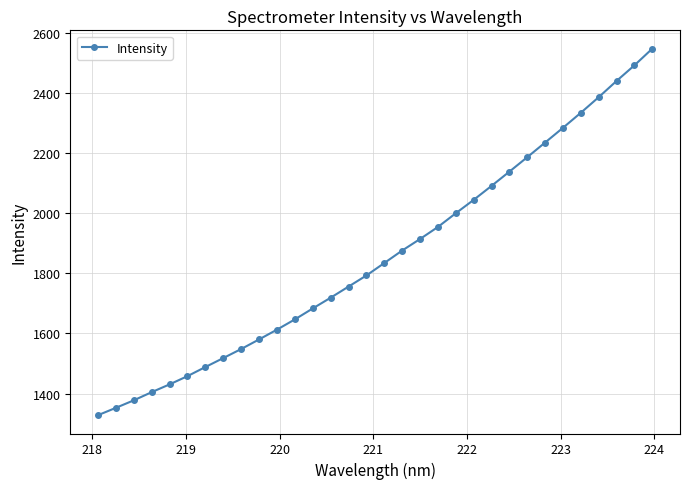

What is the value of the 30th point from the left?

2441.0